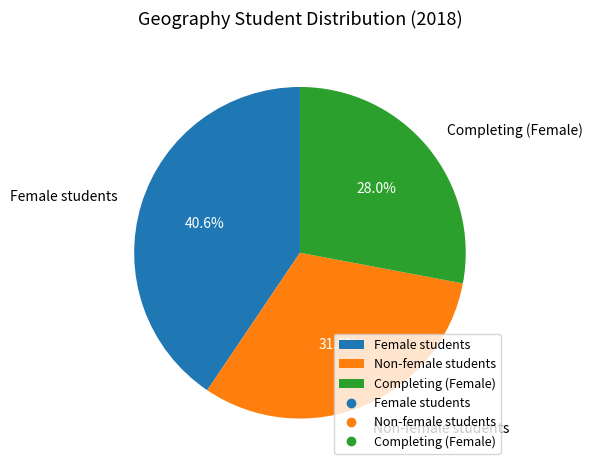

To the nearest percent, what is the difference between the largest and smallest slice percentages?

13%